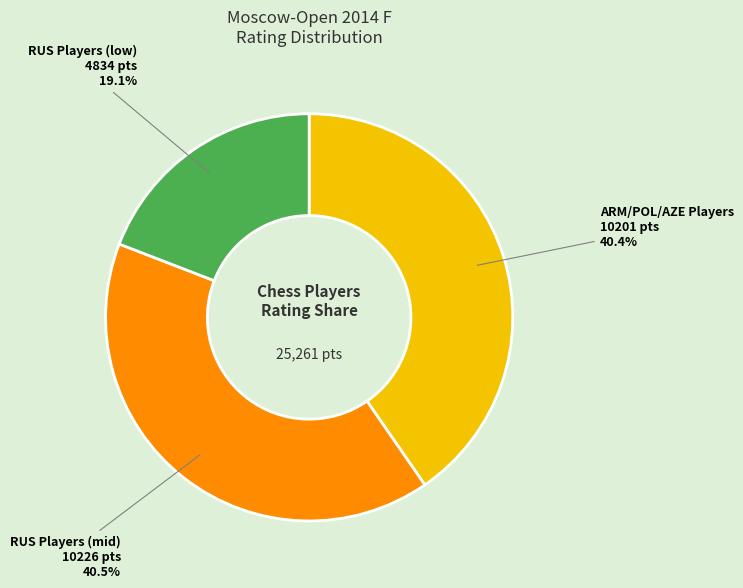

How many segments does this pie chart have?

3